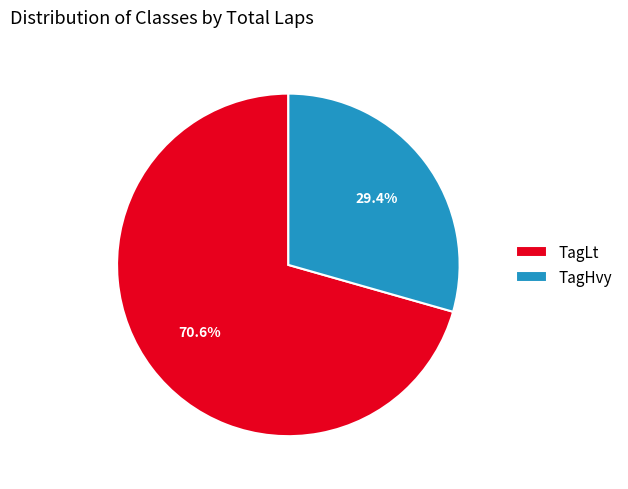

Is the sum of TagLt and TagHvy greater than half?

Yes